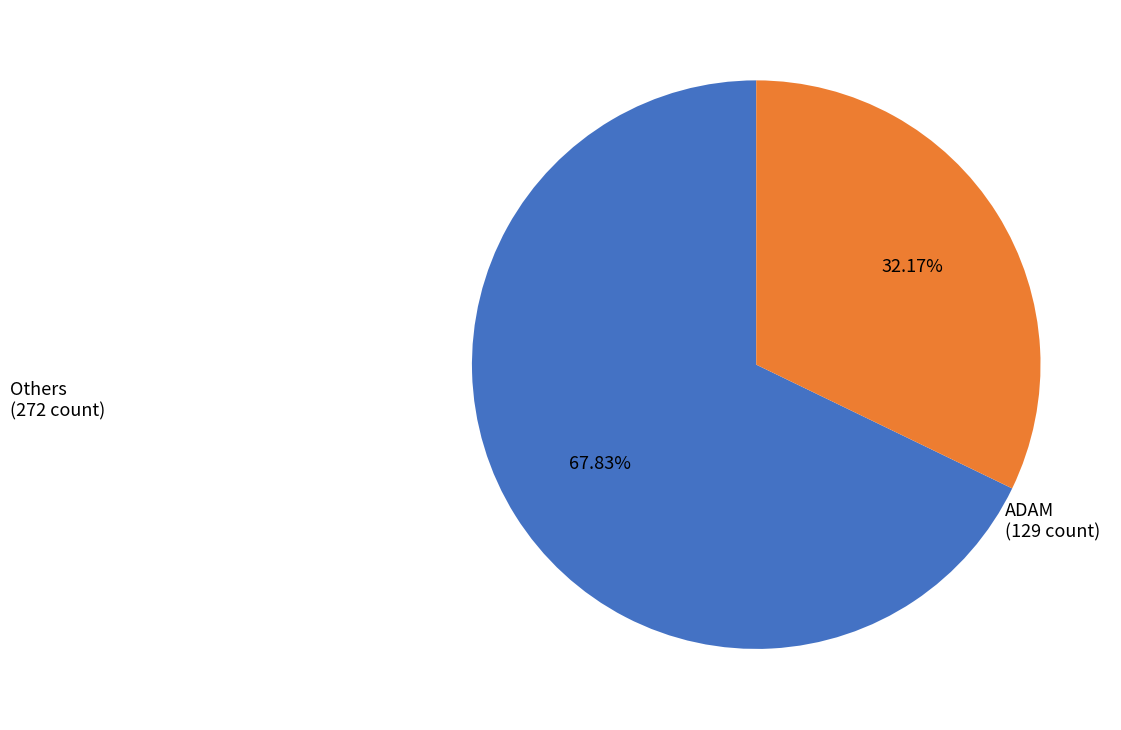

Is there a majority slice in this chart?

Yes